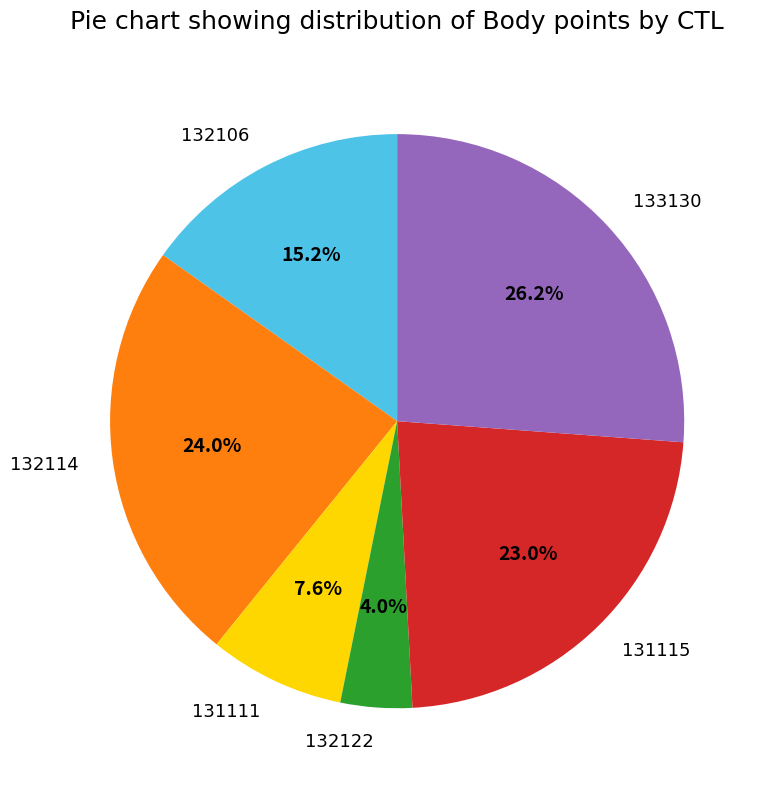

True or false: 132114 accounts for 24% of the total.

True